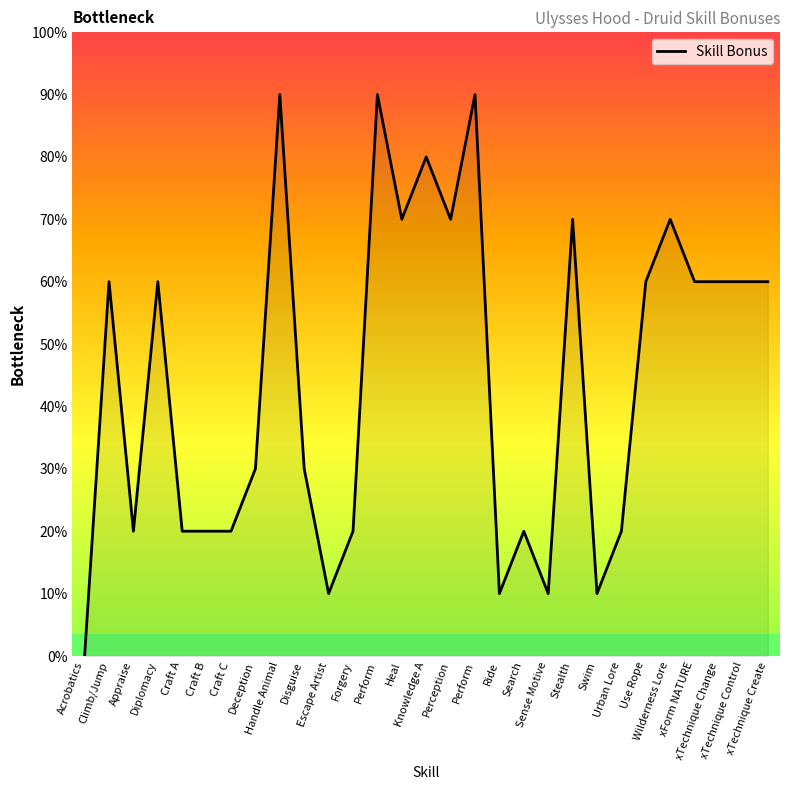

What is the value of the 13th point from the left?

9